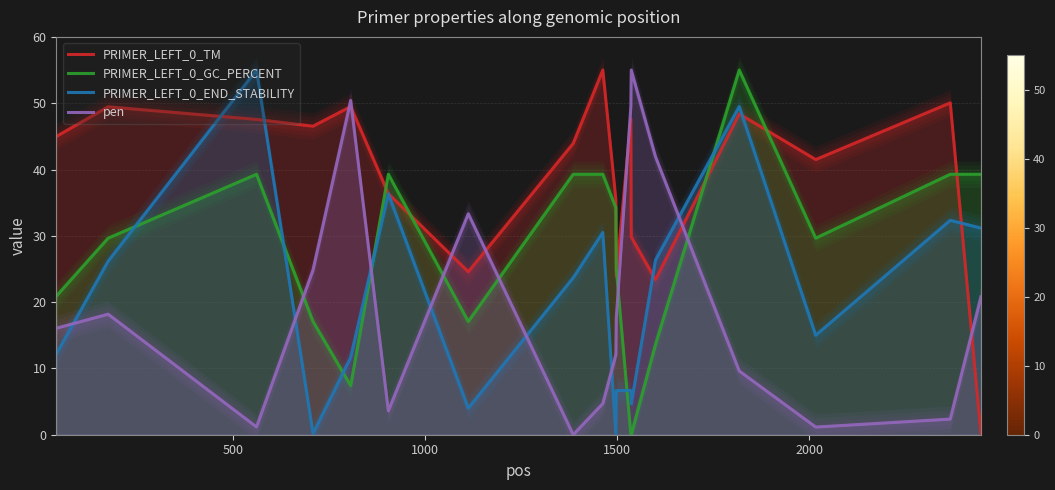

What is the difference between the second highest and minimum values in the PRIMER_LEFT_0_TM series?

50.1